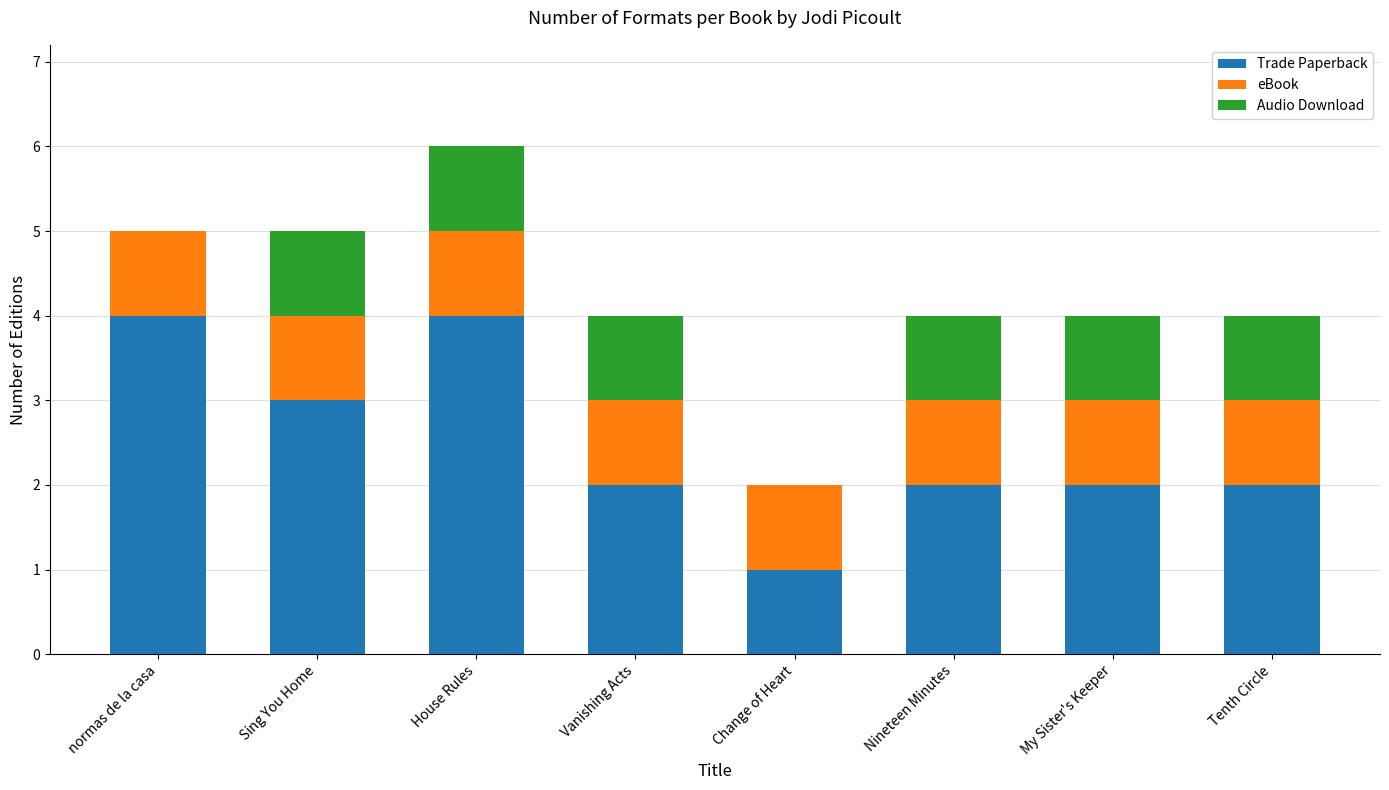

What is the highest value of the Trade Paperback series?

4